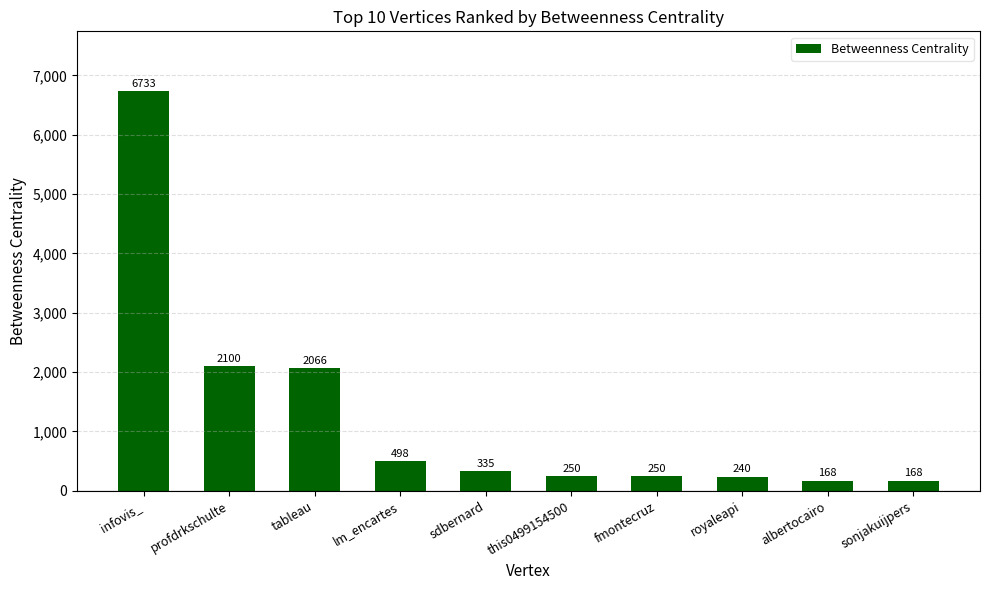

What is the change in value from sdbernard to royaleapi?

-95